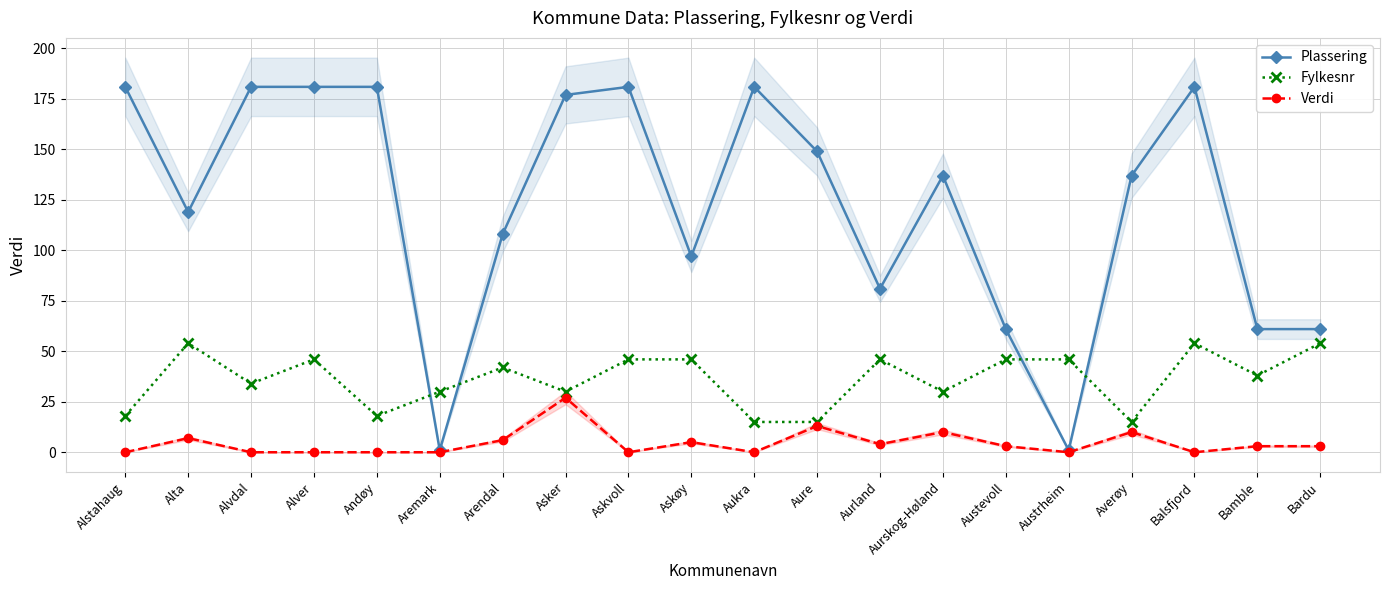

Reading right to left, transcribe all the data shown in this chart.

Plassering: 61	61	181	137	1	61	137	81	149	181	97	181	177	108	1	181	181	181	119	181
Fylkesnr: 54	38	54	15	46	46	30	46	15	15	46	46	30	42	30	18	46	34	54	18
Verdi: 3	3	0	10	0	3	10	4	13	0	5	0	27	6	0	0	0	0	7	0